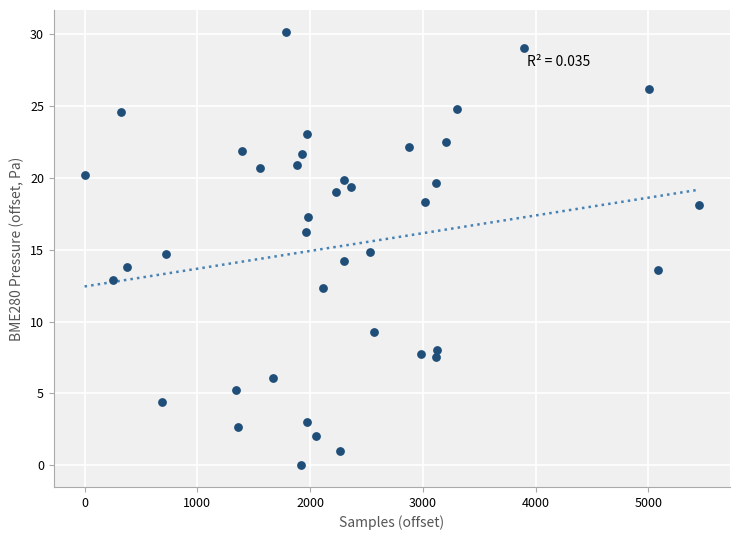

What is the range of X values (max minus min)?

5451.0